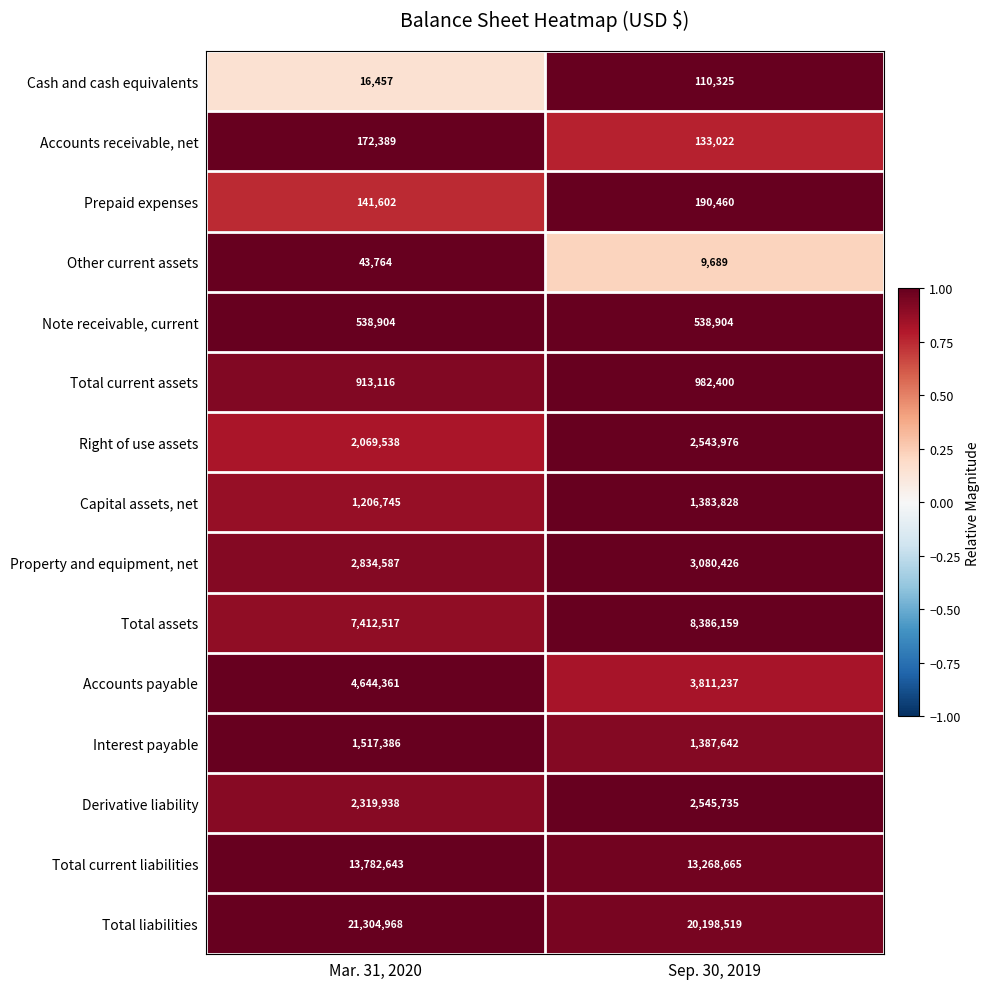

Which series has the widest spread of values?

Total liabilities